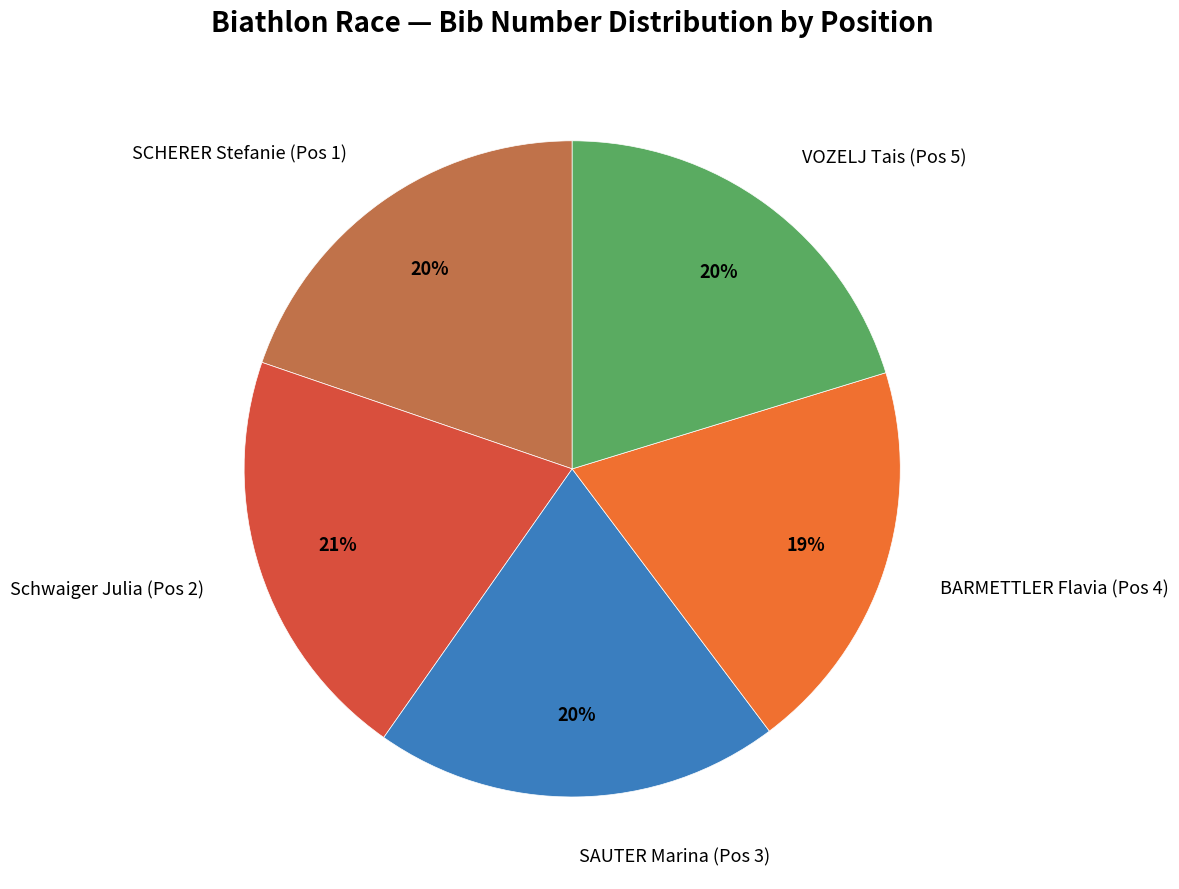

Is there any slice that represents more than half of the pie?

No